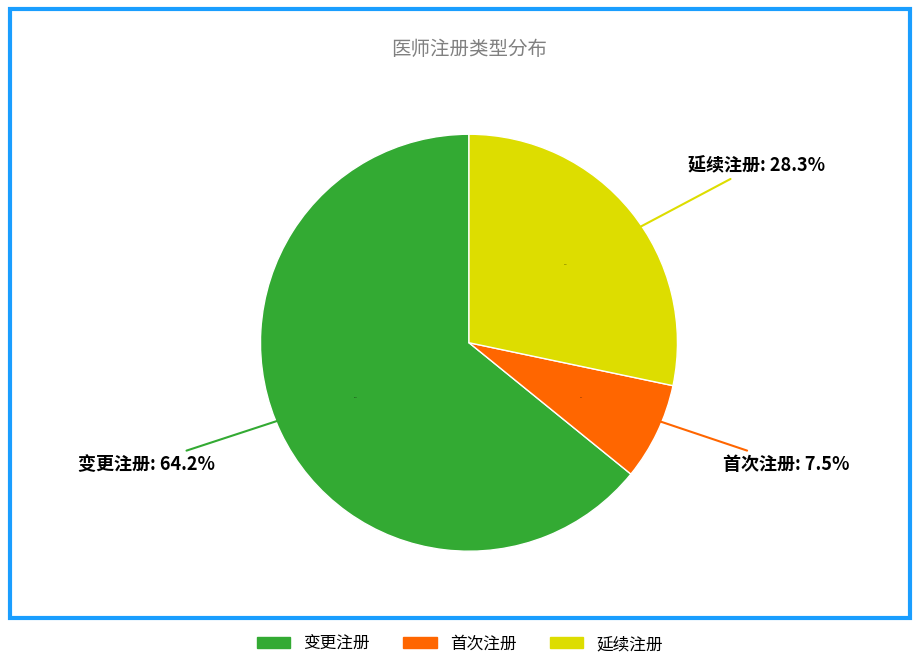

How many slices are in this pie chart?

3